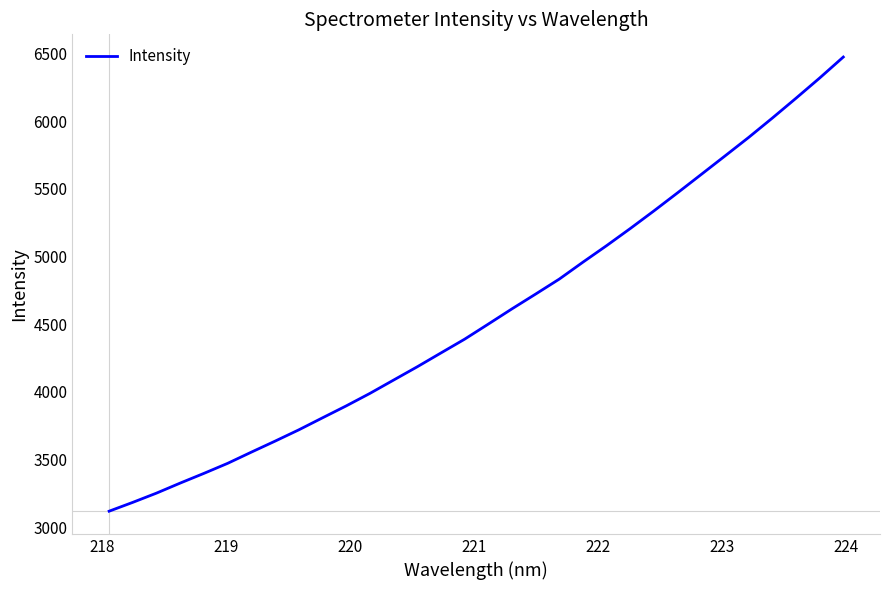

What is the minimum value shown in the chart?

3119.9